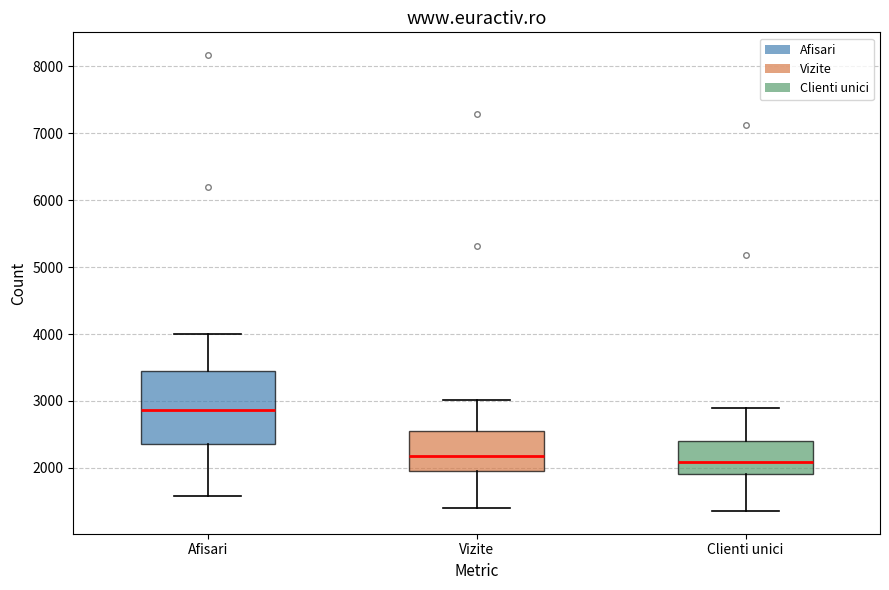

Comparing the boxes themselves (not the whiskers), which one is the tallest?

Afisari